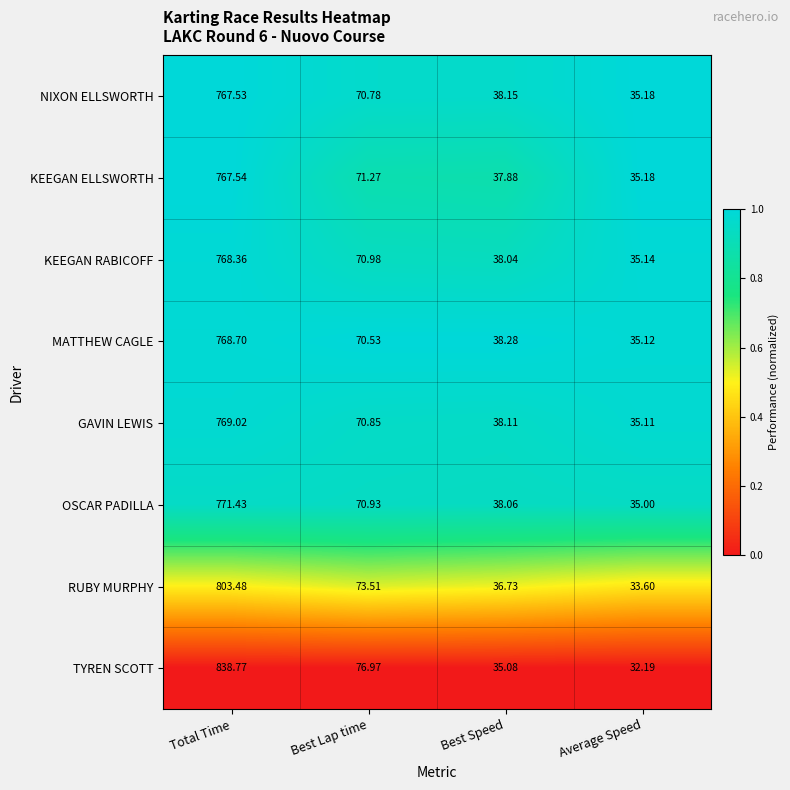

At which category does the chart reach its peak across all series?

Total Time